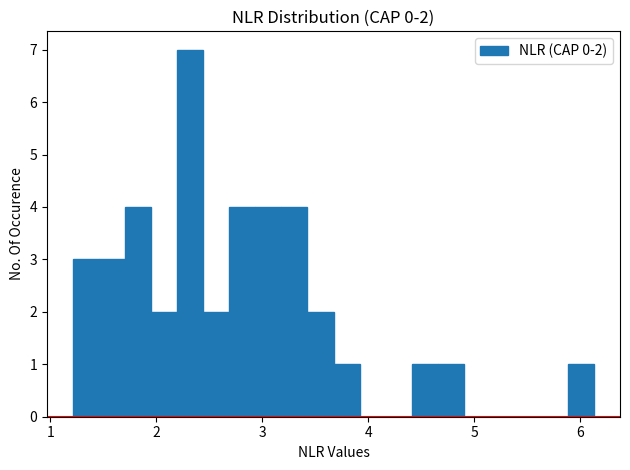

Around what value on the x-axis is the tallest bar? Give the approximate position of its centre, as read against the axis.

2.3